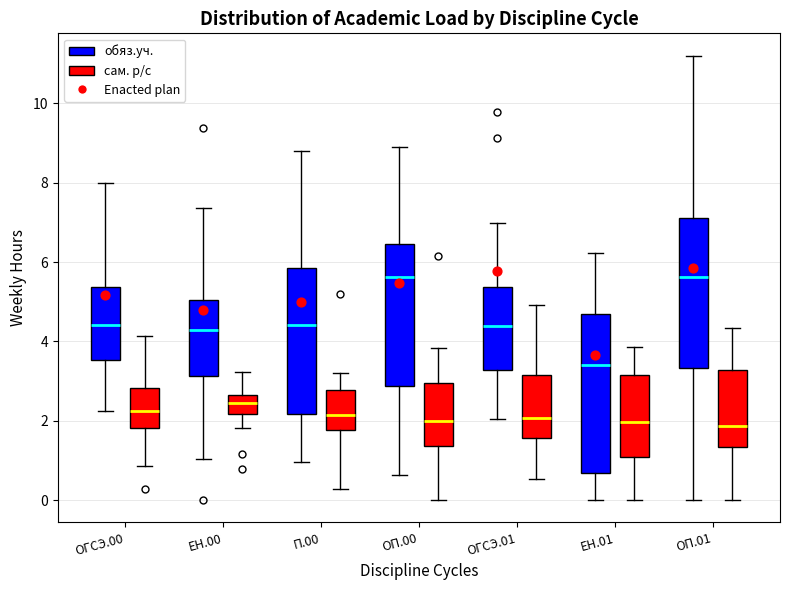

Reading left to right, transcribe this box plot: for each box, give where its median line is, the range the box spans, and where its two whiskers end, as read against the y-axis. The values are not printed on the chart, so give them approximately, as read against the axis.

ОГСЭ.00 (обяз.уч.): median 4.4, box 3.6 to 5.4, whiskers 2.2 to 8.0
ОГСЭ.00 (сам. р/с): median 2.2, box 1.8 to 2.8, whiskers 0.8 to 4.2
ЕН.00 (обяз.уч.): median 4.2, box 3.2 to 5.0, whiskers 1.0 to 7.4
ЕН.00 (сам. р/с): median 2.4, box 2.2 to 2.6, whiskers 1.8 to 3.2
П.00 (обяз.уч.): median 4.4, box 2.2 to 5.8, whiskers 1.0 to 8.8
П.00 (сам. р/с): median 2.2, box 1.8 to 2.8, whiskers 0.2 to 3.2
ОП.00 (обяз.уч.): median 5.6, box 2.8 to 6.4, whiskers 0.6 to 9.0
ОП.00 (сам. р/с): median 2.0, box 1.4 to 3.0, whiskers 0.0 to 3.8
ОГСЭ.01 (обяз.уч.): median 4.4, box 3.2 to 5.4, whiskers 2.0 to 7.0
ОГСЭ.01 (сам. р/с): median 2.0, box 1.6 to 3.2, whiskers 0.6 to 5.0
ЕН.01 (обяз.уч.): median 3.4, box 0.6 to 4.6, whiskers 0.0 to 6.2
ЕН.01 (сам. р/с): median 2.0, box 1.0 to 3.2, whiskers 0.0 to 3.8
ОП.01 (обяз.уч.): median 5.6, box 3.4 to 7.2, whiskers 0.0 to 11.2
ОП.01 (сам. р/с): median 1.8, box 1.4 to 3.2, whiskers 0.0 to 4.4